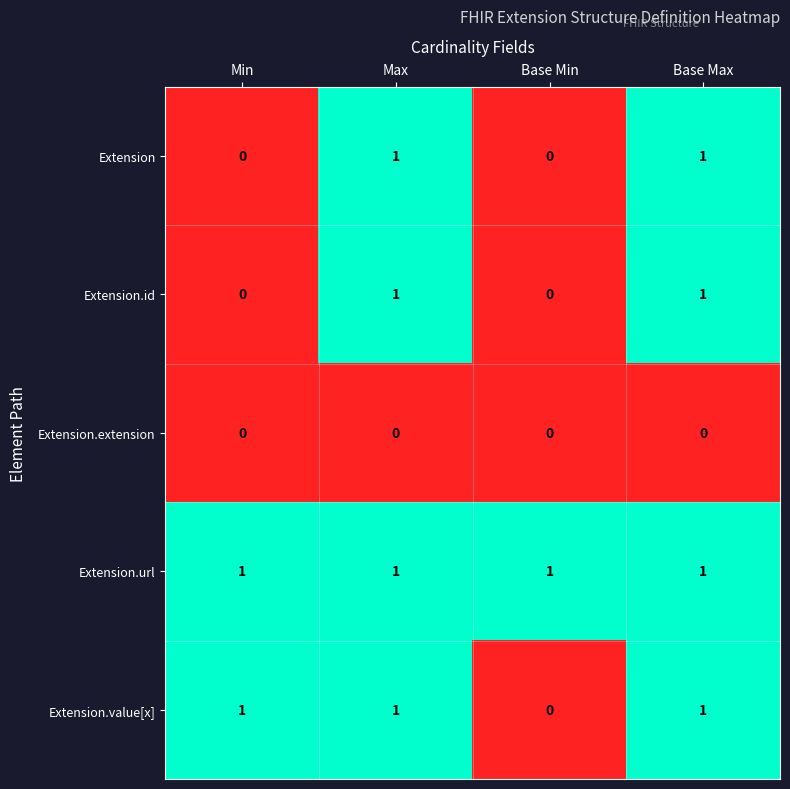

Is the value of Extension.extension at Min greater than the value of Extension.id at Base Max?

No